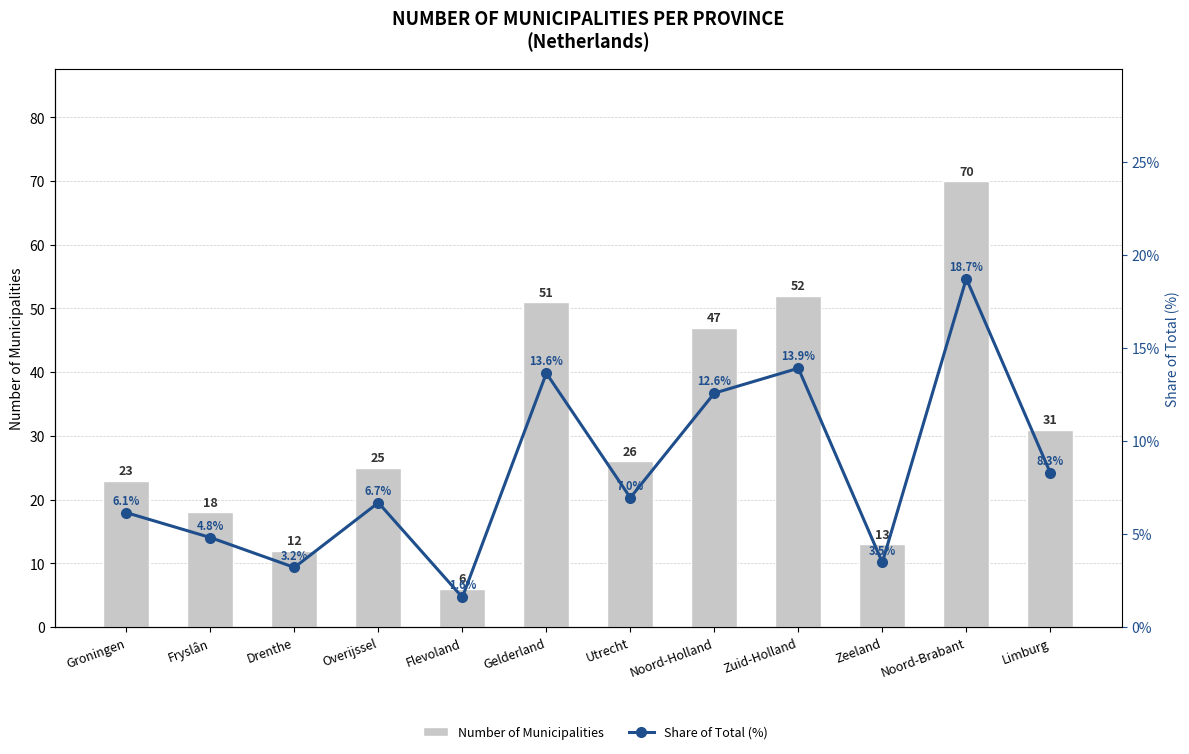

Reading left to right, extract all data points from this chart.

Number of Municipalities: Groningen=23.0	Fryslân=18.0	Drenthe=12.0	Overijssel=25.0	Flevoland=6.0	Gelderland=51.0	Utrecht=26.0	Noord-Holland=47.0	Zuid-Holland=52.0	Zeeland=13.0	Noord-Brabant=70.0	Limburg=31.0
Share of Total (%): Groningen=6.1	Fryslân=4.8	Drenthe=3.2	Overijssel=6.7	Flevoland=1.6	Gelderland=13.6	Utrecht=7.0	Noord-Holland=12.6	Zuid-Holland=13.9	Zeeland=3.5	Noord-Brabant=18.7	Limburg=8.3